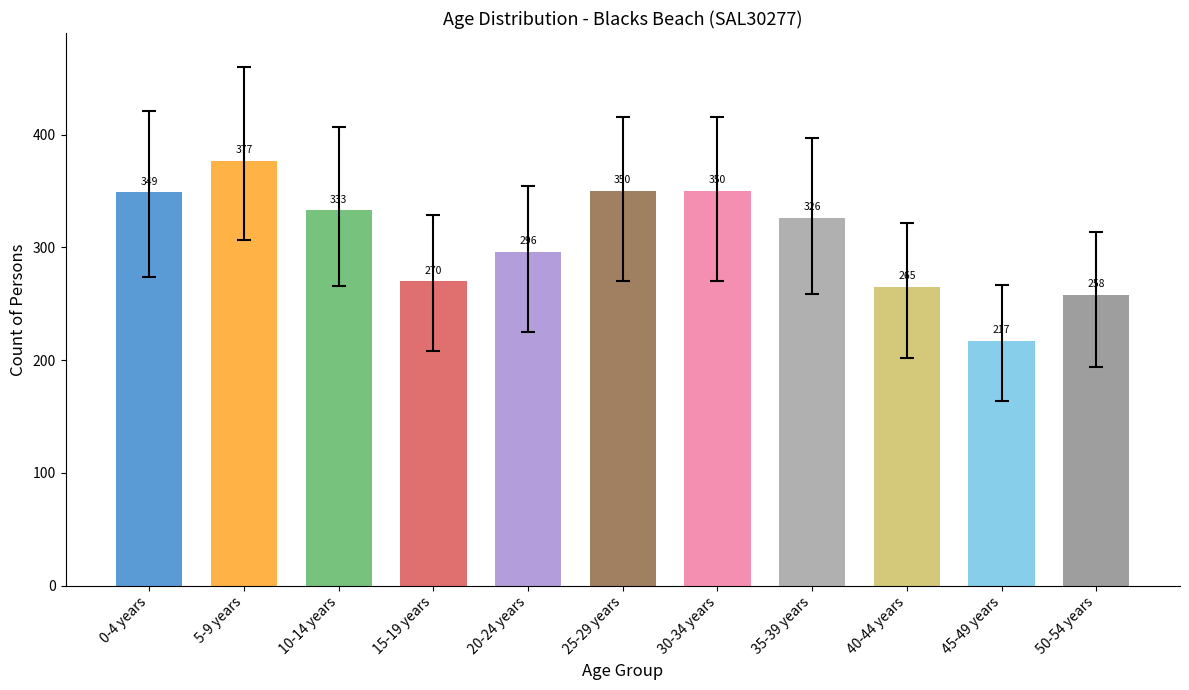

What is the label of the 2nd bar from the right?

45-49 years